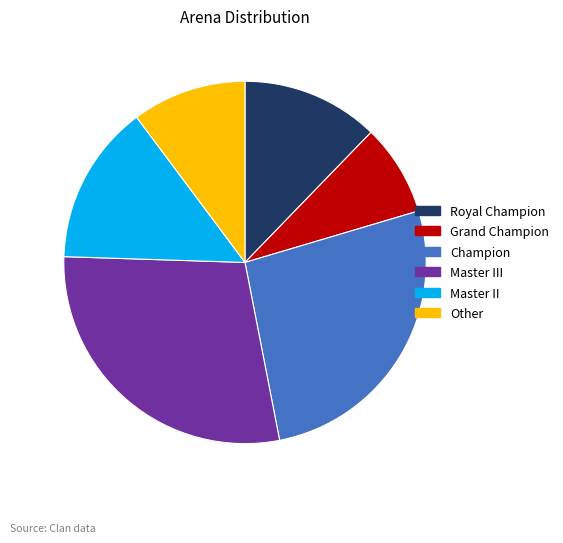

Does any single category account for the majority?

No